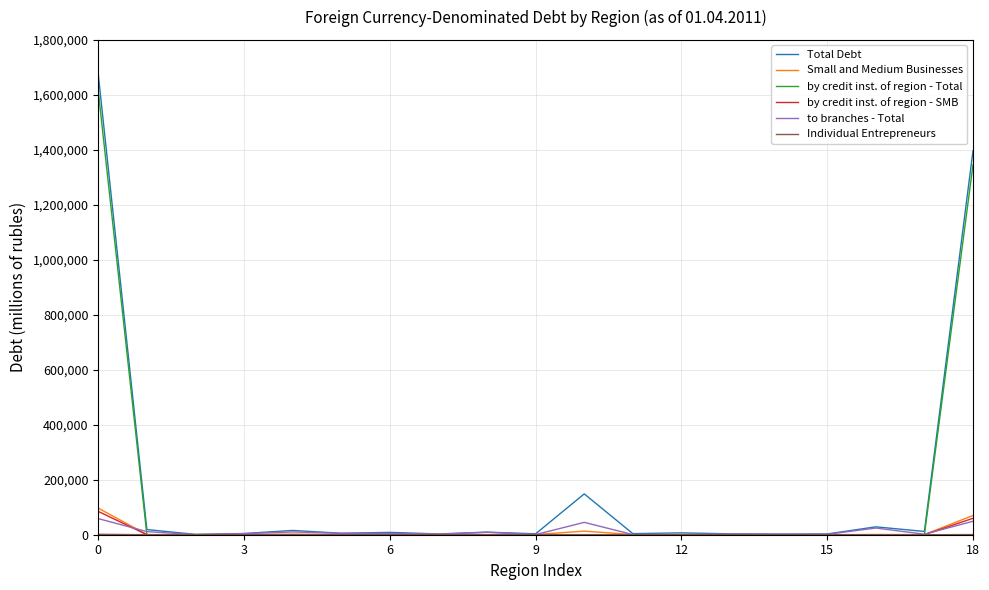

What is the greatest value displayed?

1673871